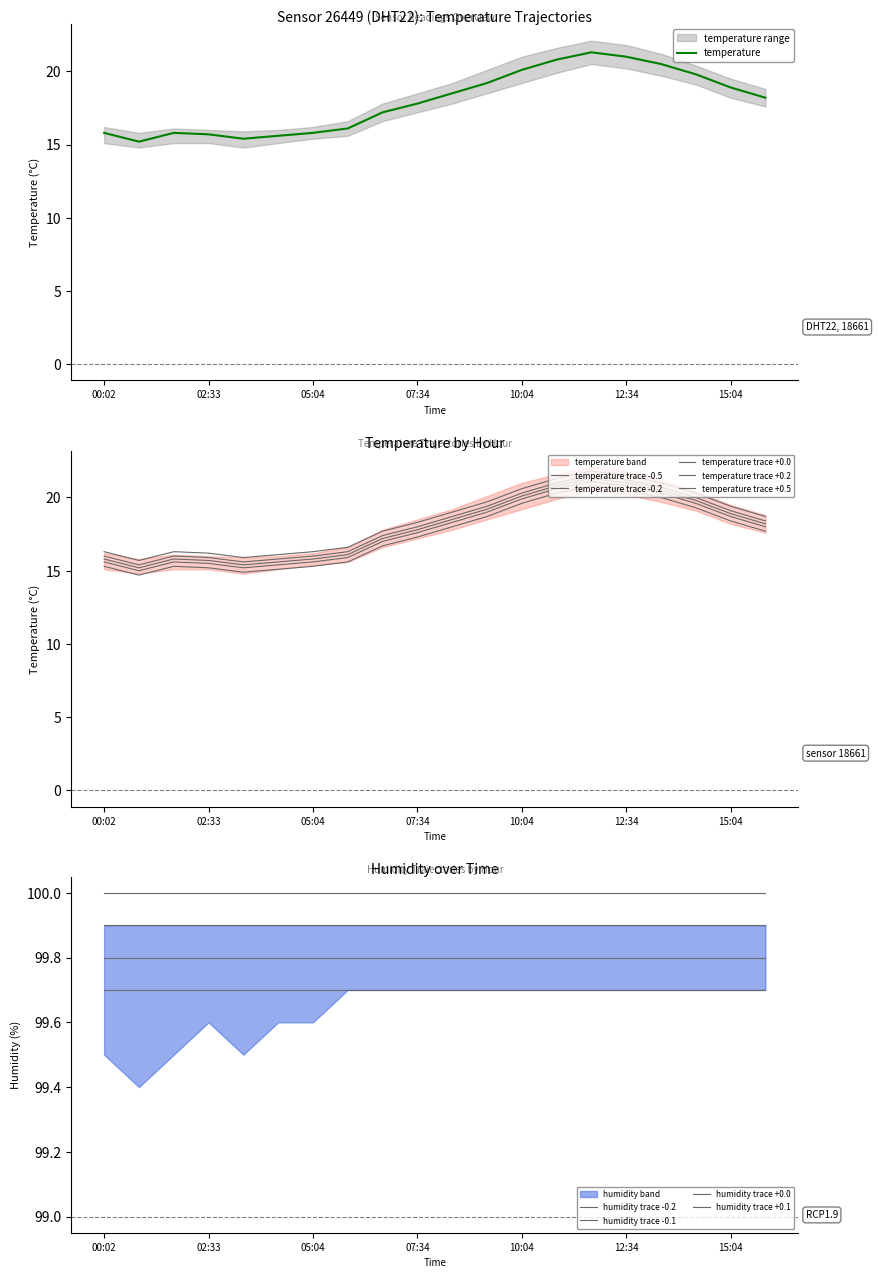

Which has a higher value, 04:14 or 00:52?

04:14